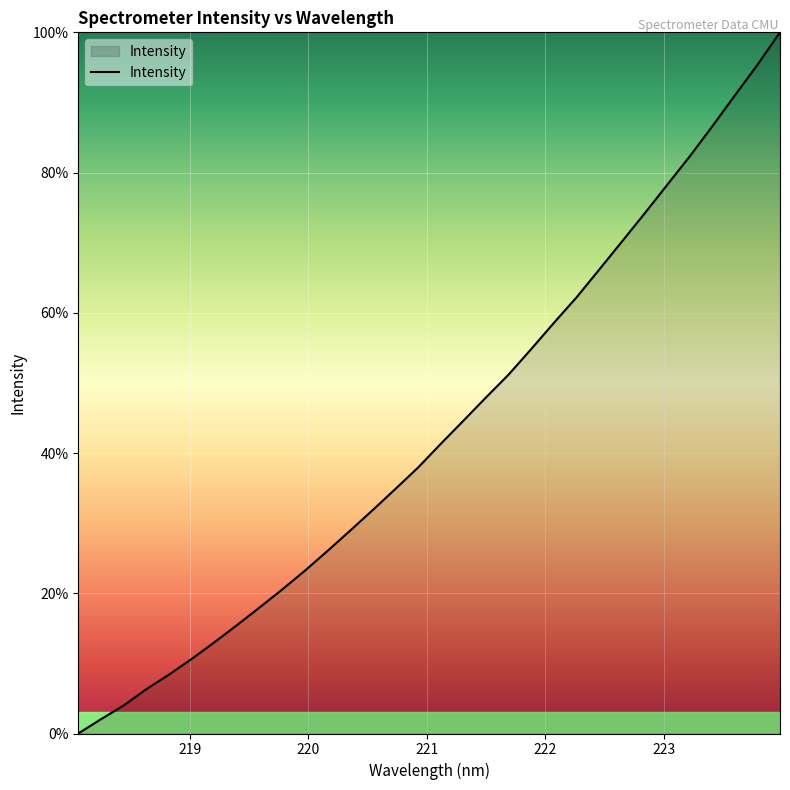

What is the average value?

43.3